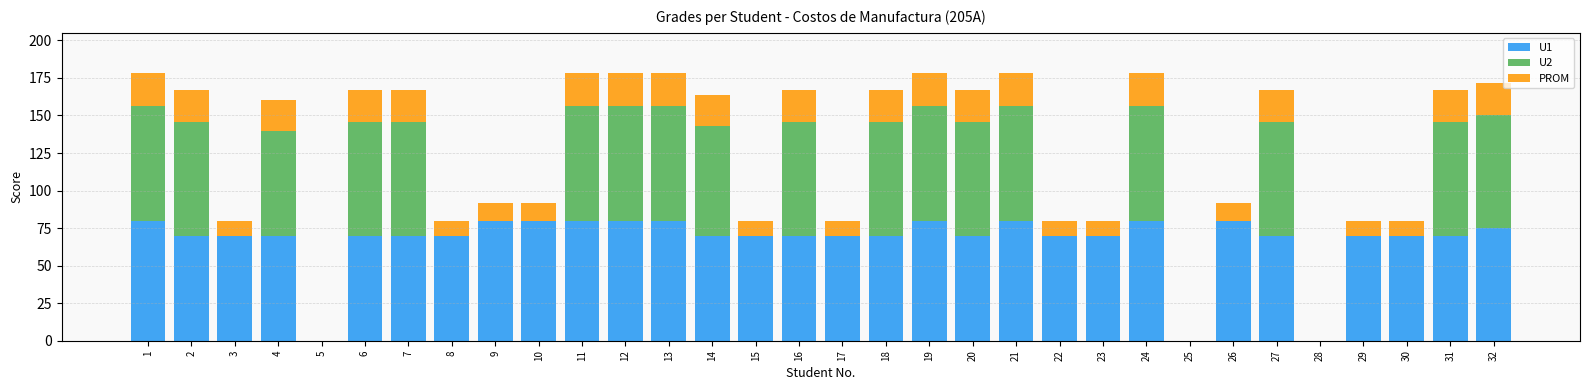

Count the number of data series in this chart.

3